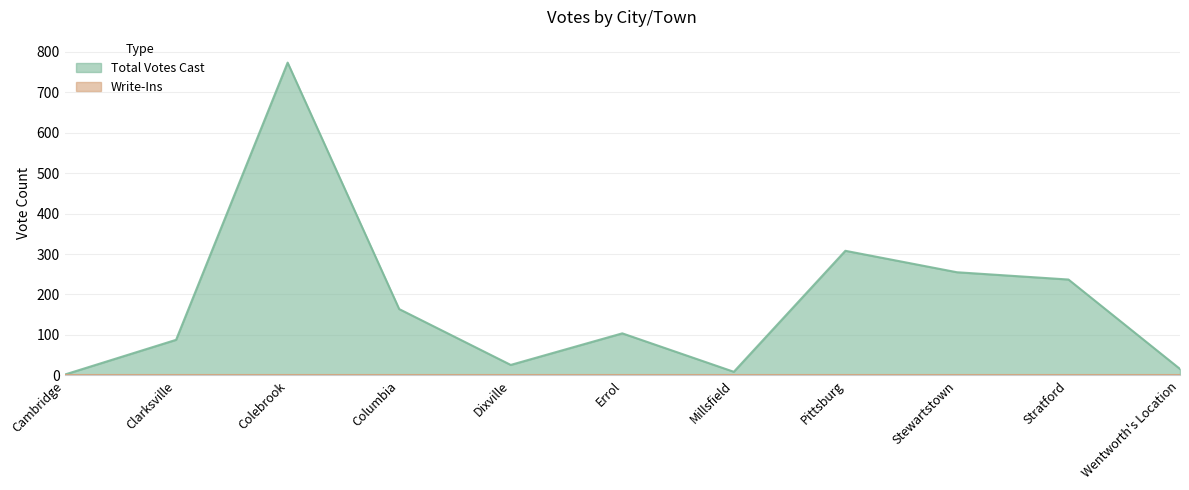

List the labels in order of value, largest first.

Colebrook, Pittsburg, Stewartstown, Stratford, Columbia, Errol, Clarksville, Dixville, Wentworth's Location, Millsfield, Cambridge